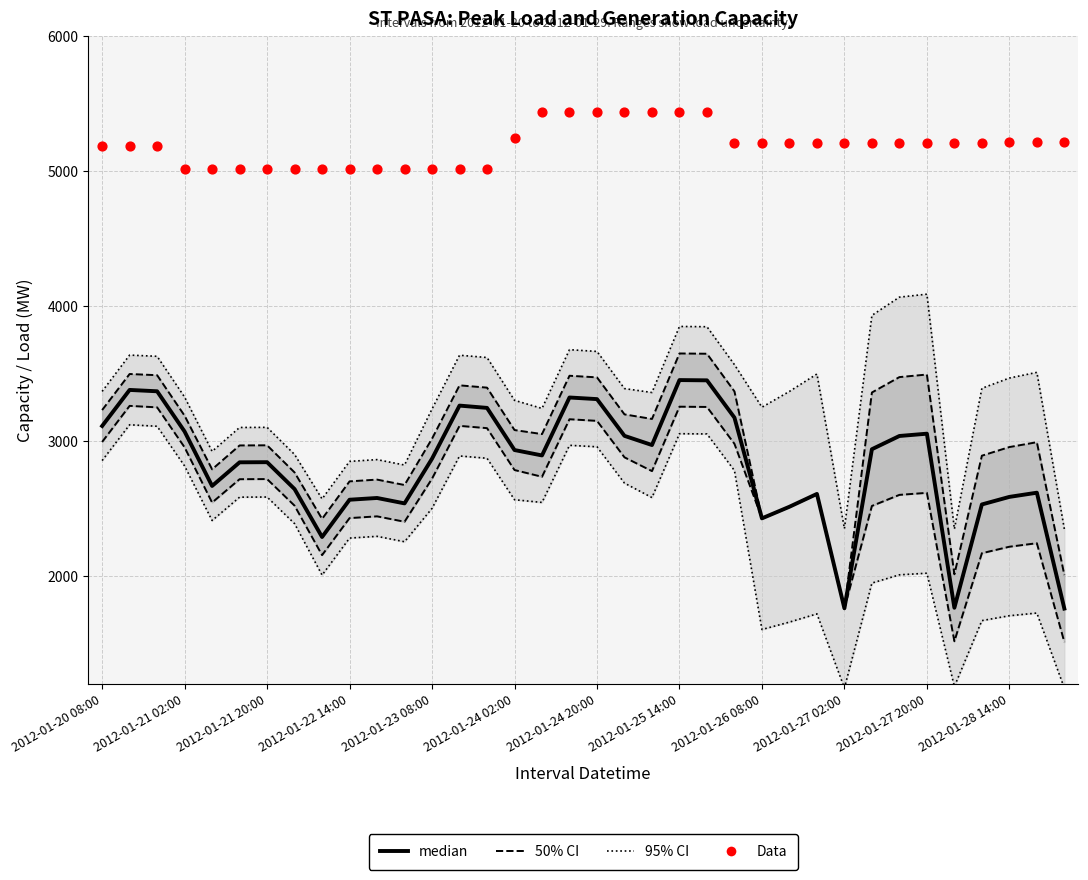

Is the value of 95% CI at 20 greater than the value of 50% CI at 2012-01-27 20:00?

Yes